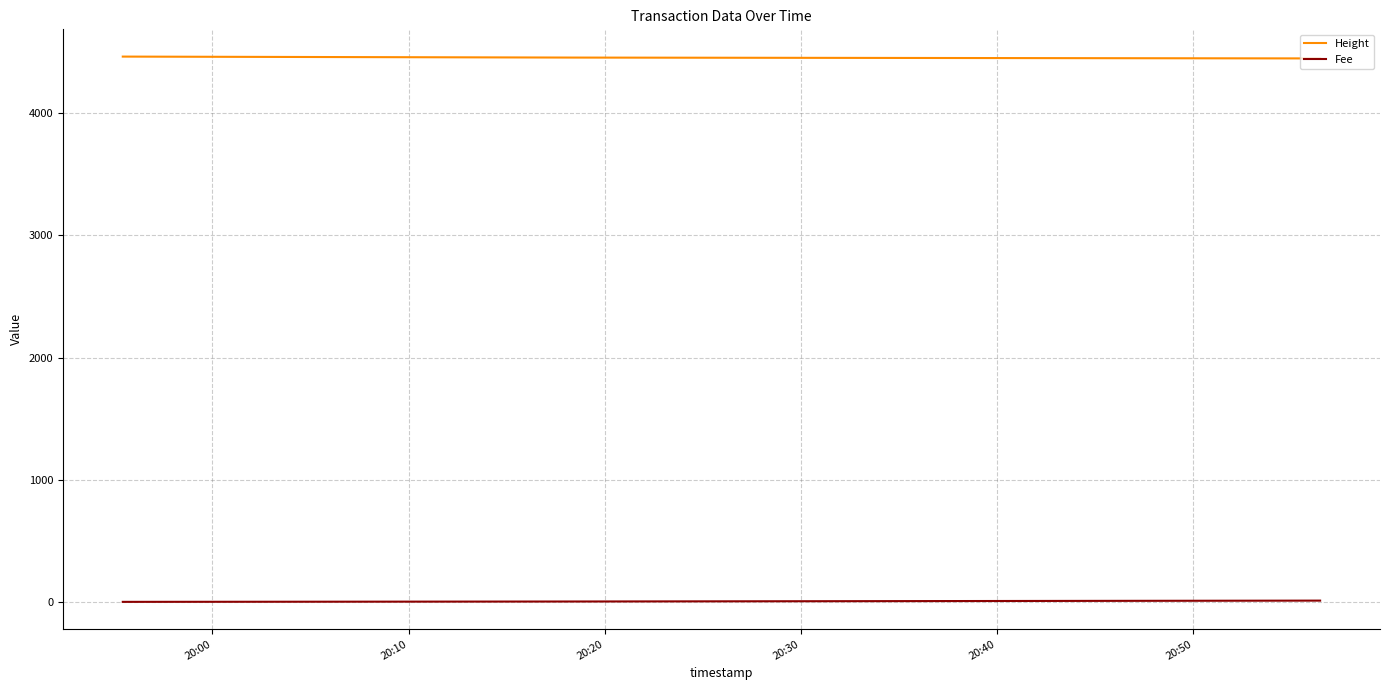

What is the difference between the second highest and minimum values in the Fee series?

2.9